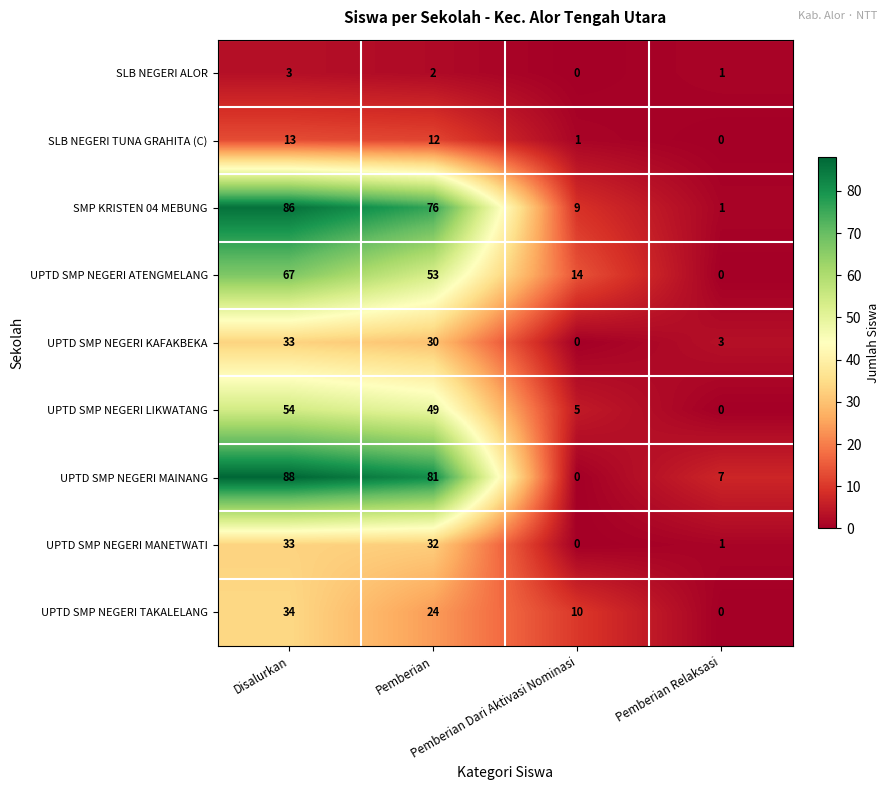

Which series has the largest total across all categories?

UPTD SMP NEGERI MAINANG